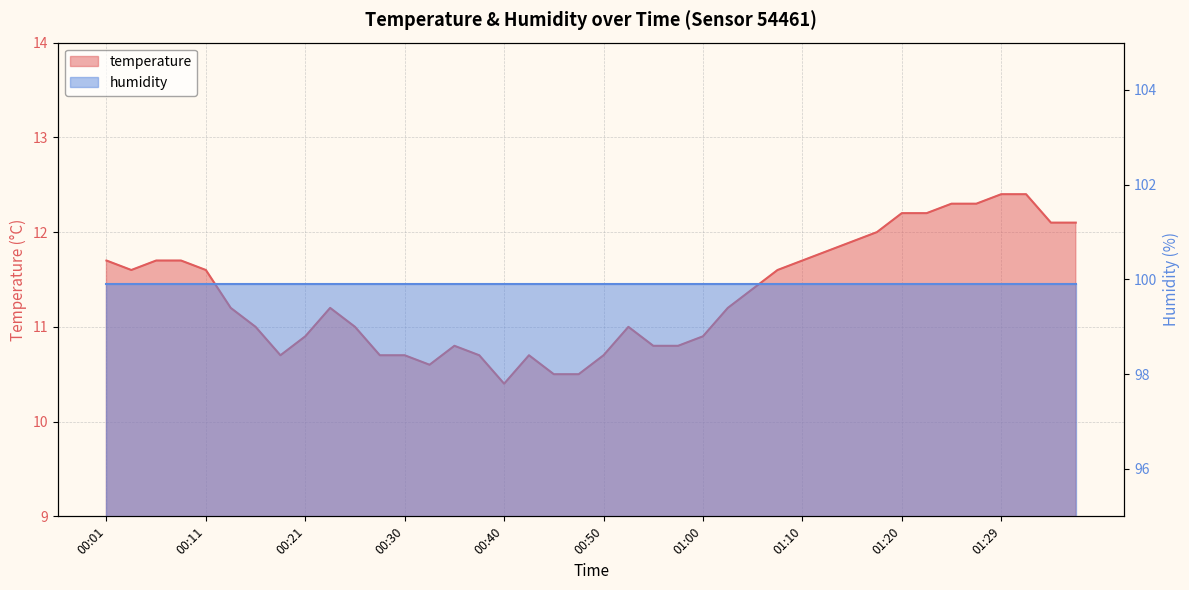

Where is the first local minimum?

00:03